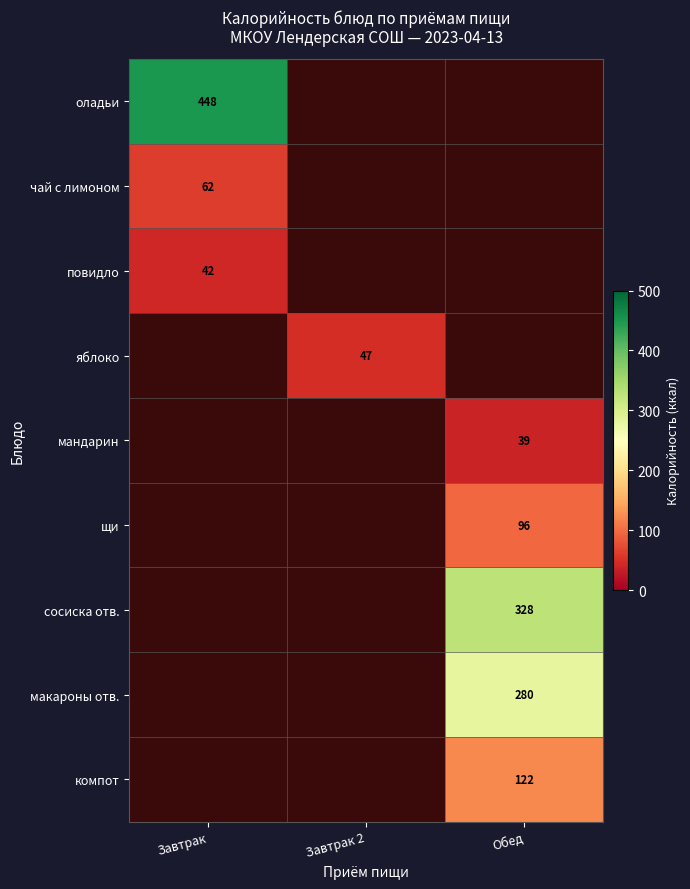

The value of компот at Обед is 173. True or false?

False